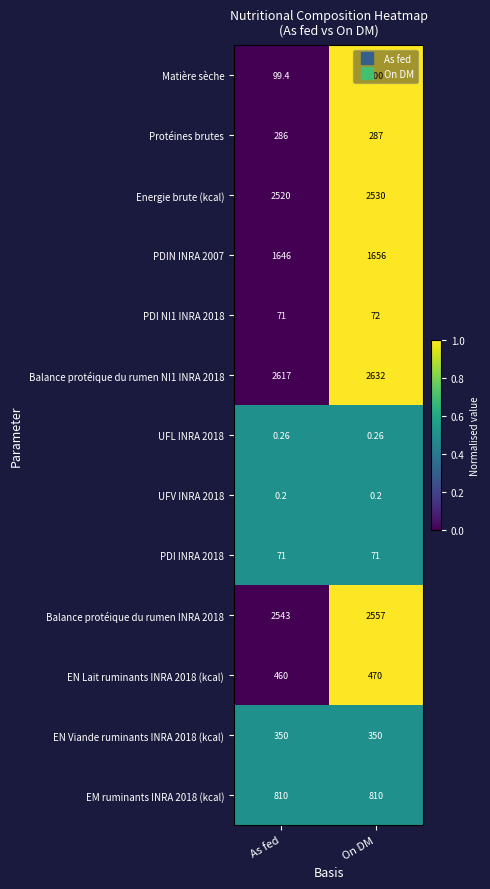

How many series are shown in this chart?

13